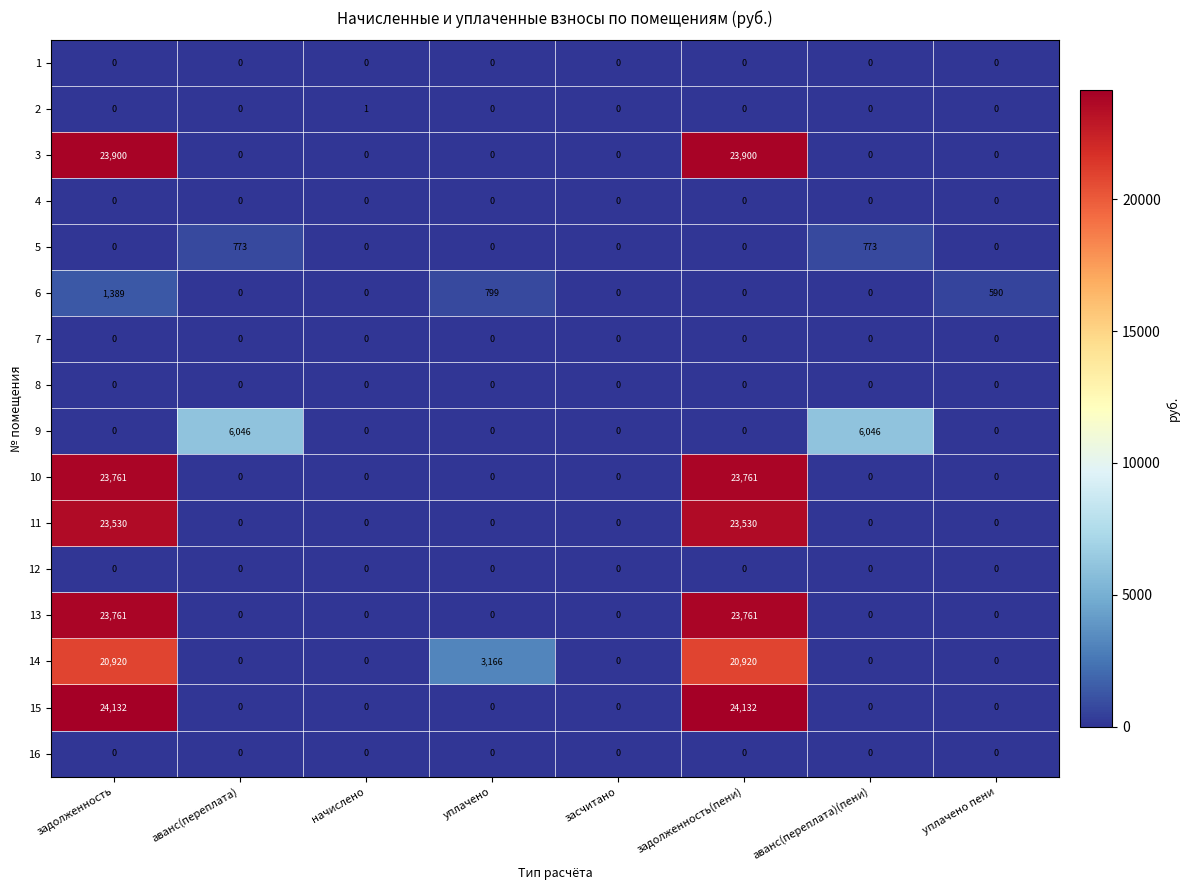

The value of 9 at задолженность is 0. True or false?

True